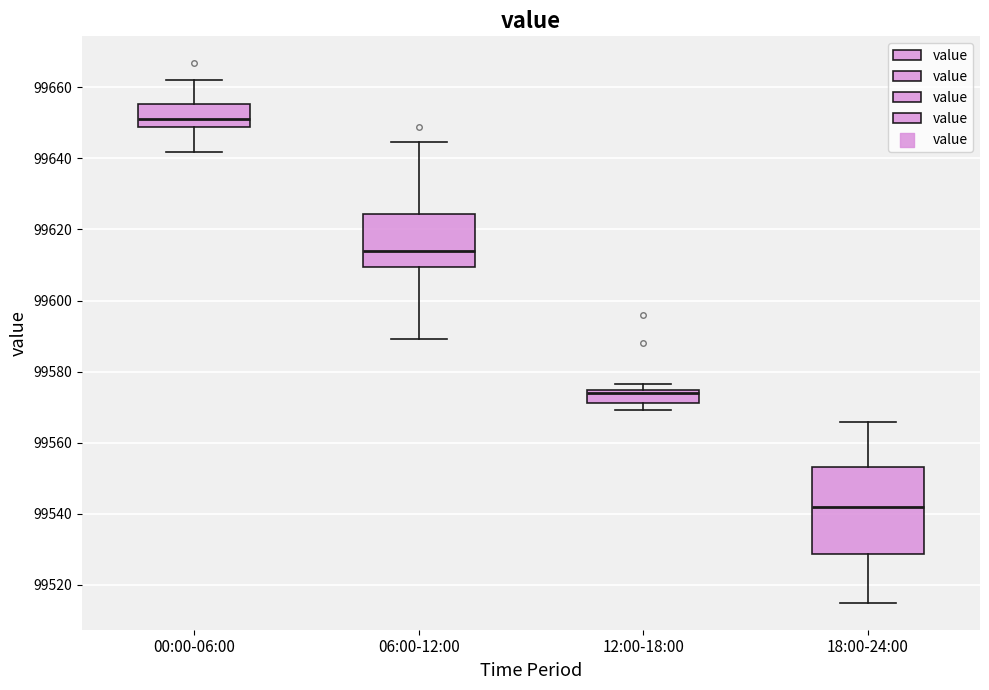

Where does the upper whisker of the box for 00:00-06:00 end on the y-axis? The values are not printed on the chart, so give them approximately, as read against the axis.

99662